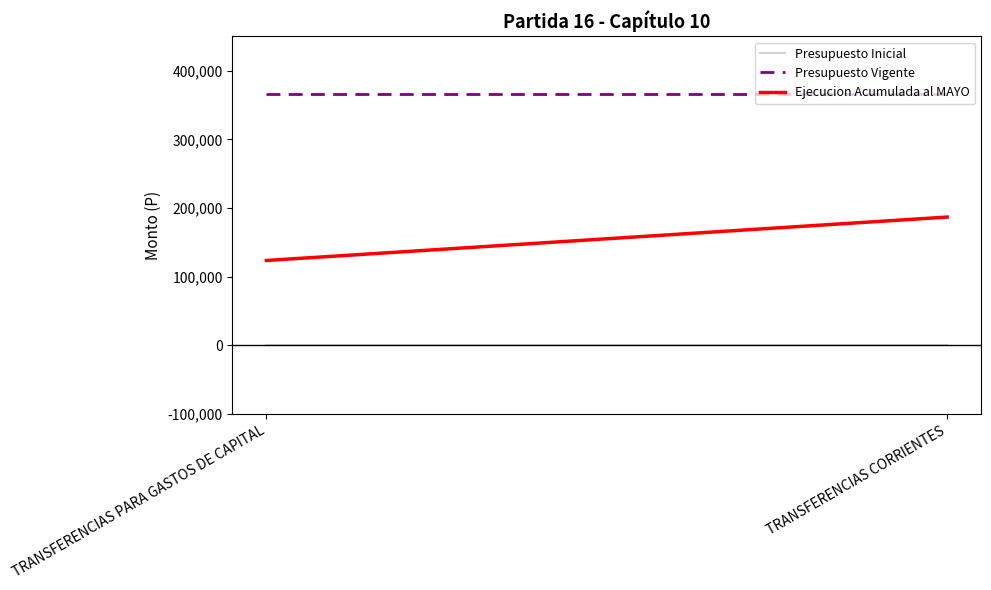

Which label corresponds to the smallest value in the chart?

TRANSFERENCIAS PARA GASTOS DE CAPITAL